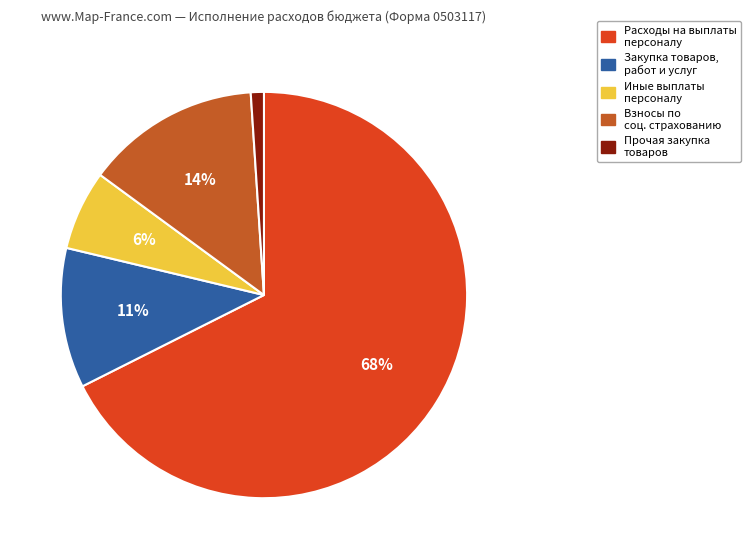

To the nearest percent, what is the difference between the largest and smallest slice percentages?

67%